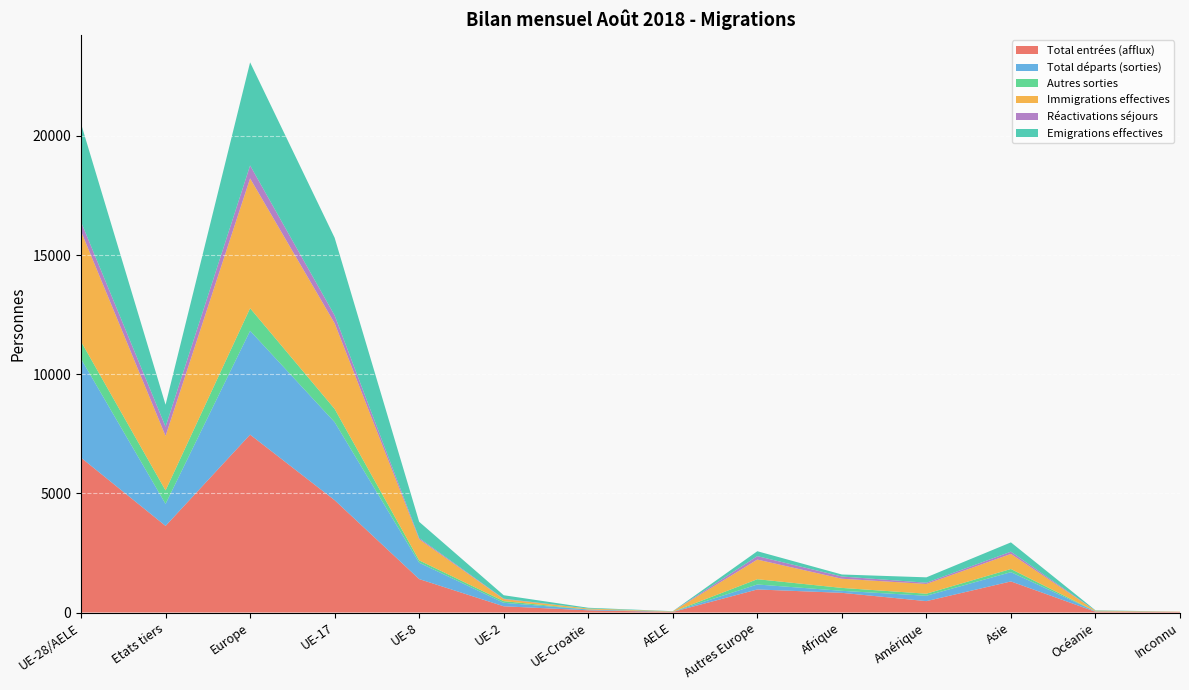

Reading left to right, transcribe all the data shown in this chart.

Total entrées (afflux): UE-28/AELE=6498	Etats tiers=3636	Europe=7466	UE-17=4715	UE-8=1404	UE-2=262	UE-Croatie=94	AELE=23	Autres Europe=968	Afrique=827	Amérique=478	Asie=1305	Océanie=33	Inconnu=25
Total départs (sorties): UE-28/AELE=4149	Etats tiers=924	Europe=4358	UE-17=3275	UE-8=688	UE-2=146	UE-Croatie=32	AELE=8	Autres Europe=209	Afrique=84	Amérique=226	Asie=389	Océanie=15	Inconnu=1
Autres sorties: UE-28/AELE=727	Etats tiers=564	Europe=948	UE-17=556	UE-8=97	UE-2=69	UE-Croatie=5	AELE=0	Autres Europe=221	Afrique=122	Amérique=86	Asie=133	Océanie=2	Inconnu=0
Immigrations effectives: UE-28/AELE=4624	Etats tiers=2287	Europe=5448	UE-17=3594	UE-8=889	UE-2=88	UE-Croatie=36	AELE=17	Autres Europe=824	Afrique=385	Amérique=409	Asie=633	Océanie=27	Inconnu=9
Réactivations séjours: UE-28/AELE=398	Etats tiers=389	Europe=543	UE-17=331	UE-8=49	UE-2=17	UE-Croatie=1	AELE=0	Autres Europe=145	Afrique=94	Amérique=52	Asie=95	Océanie=2	Inconnu=1
Emigrations effectives: UE-28/AELE=4122	Etats tiers=921	Europe=4328	UE-17=3258	UE-8=680	UE-2=144	UE-Croatie=32	AELE=8	Autres Europe=206	Afrique=84	Amérique=226	Asie=389	Océanie=15	Inconnu=1